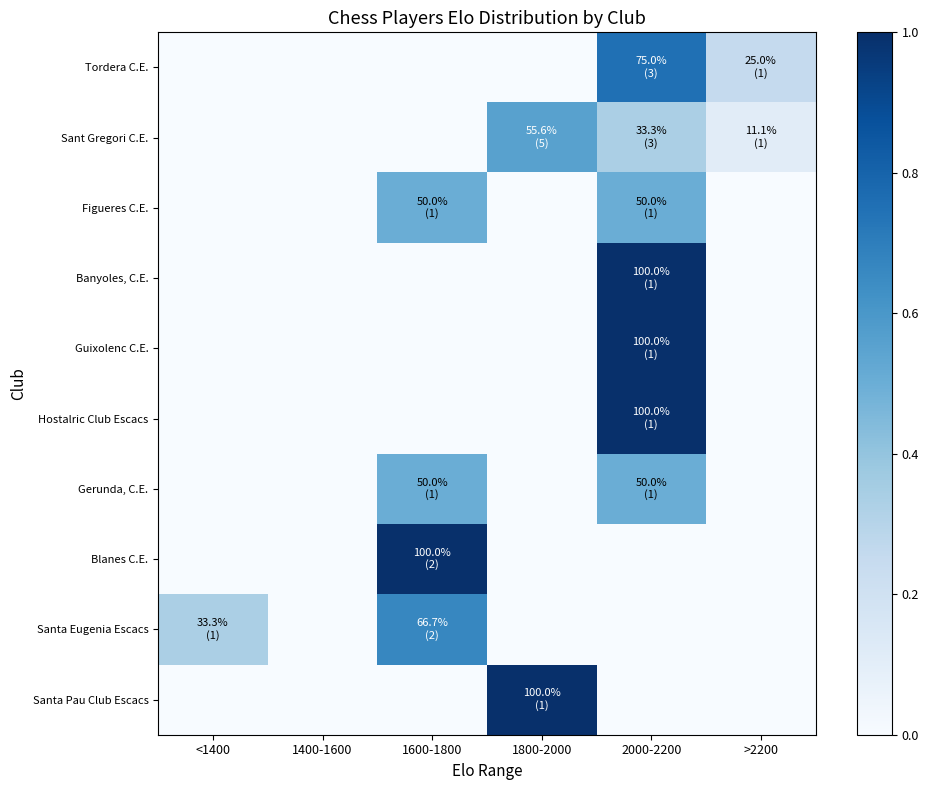

Which category has the highest value across all series?

2000-2200